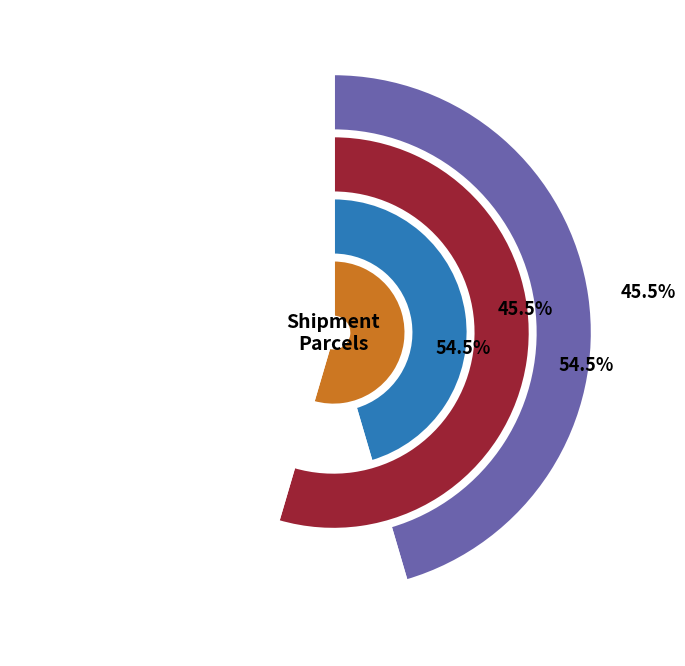

To the nearest percent, what is the average slice percentage?

50%